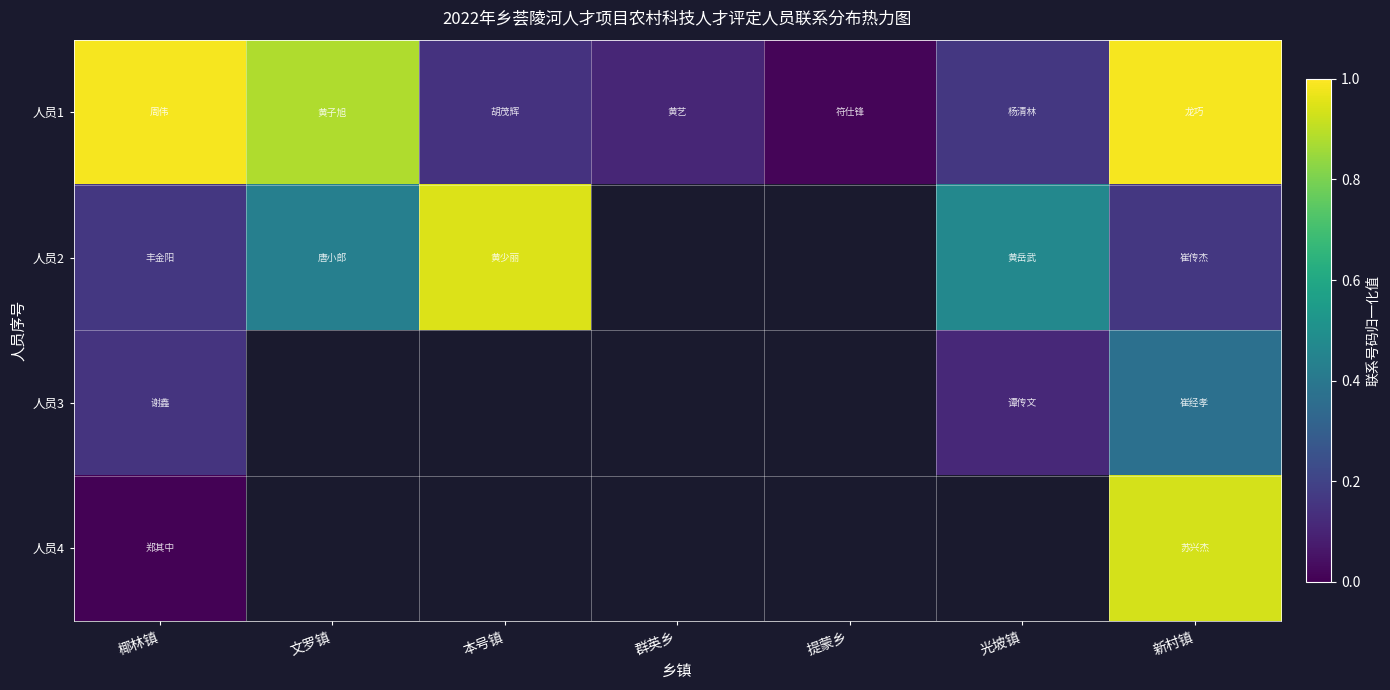

At which label does 人员2 reach its peak?

本号镇